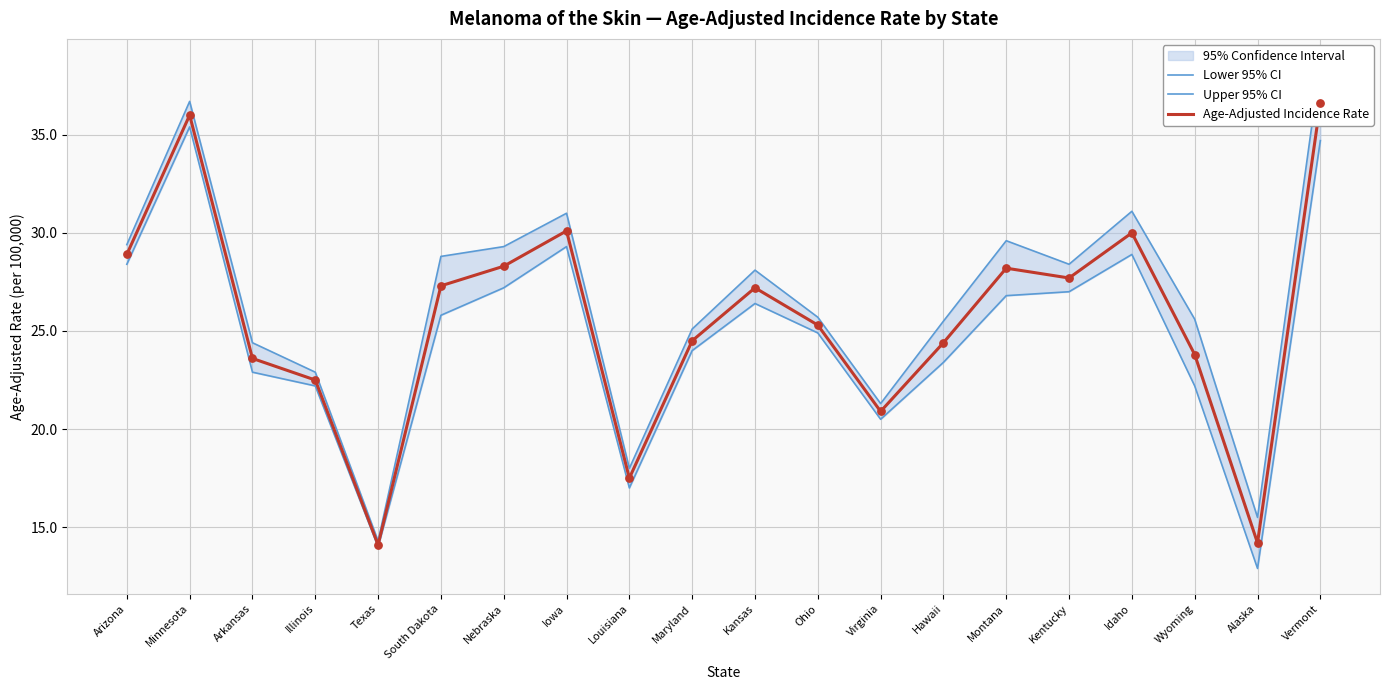

At how many categories does at least one series exceed 20?

17